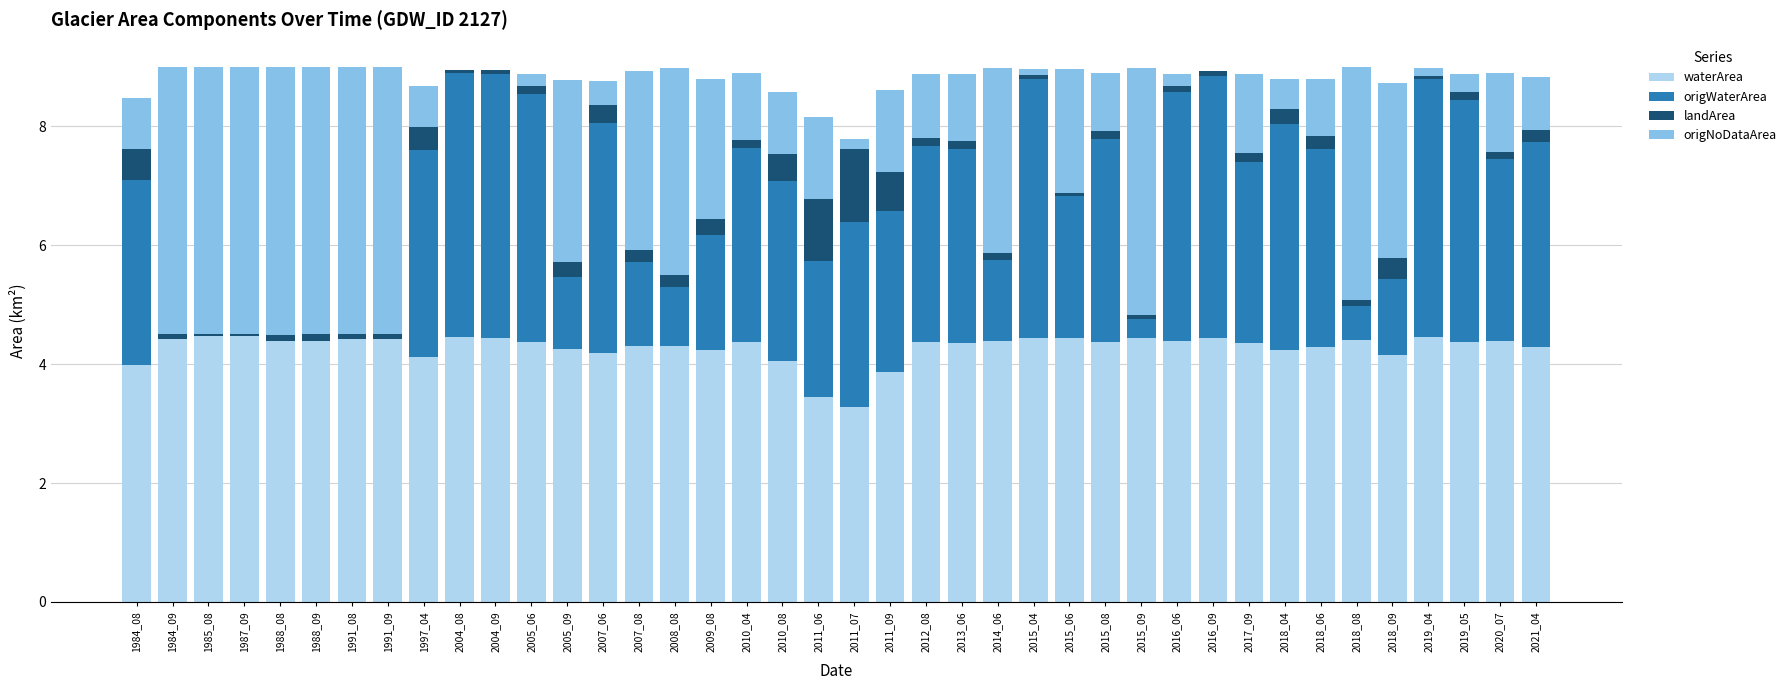

Is it true that waterArea equals 6.1 at 1988_09?

False